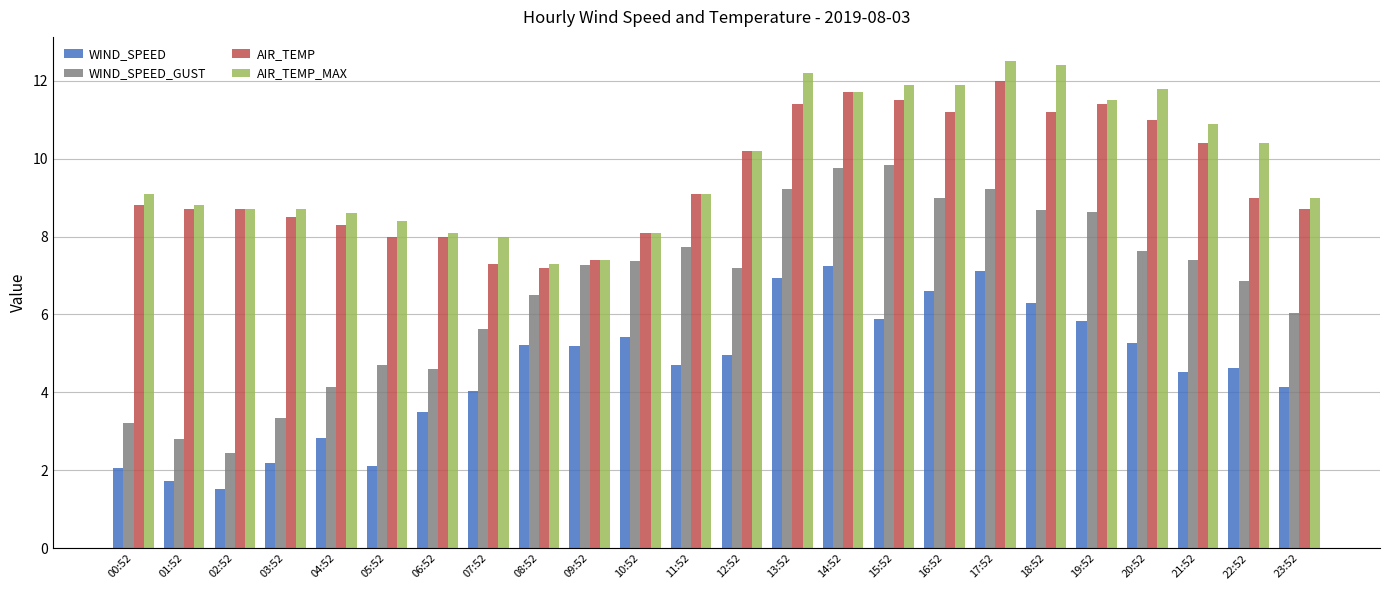

What is the sum of all AIR_TEMP values?

227.8